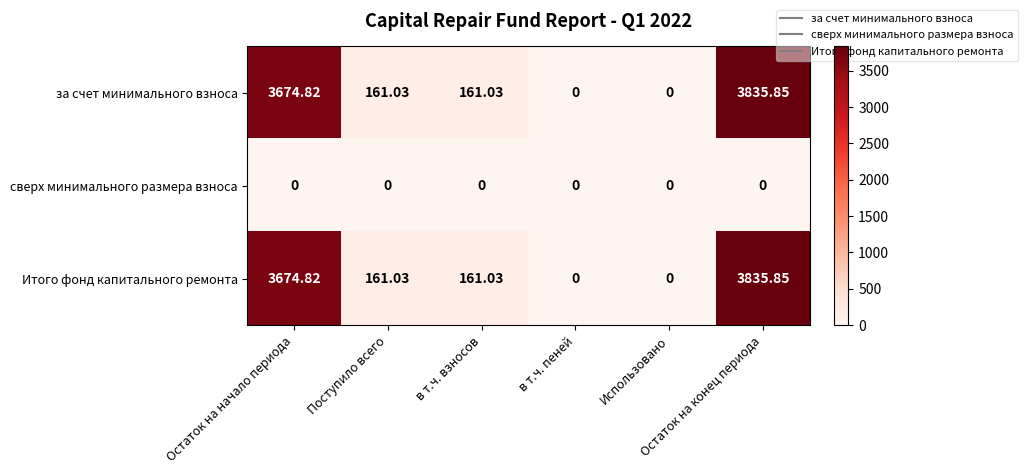

How many values in Итого фонд капитального ремонта are above zero?

4